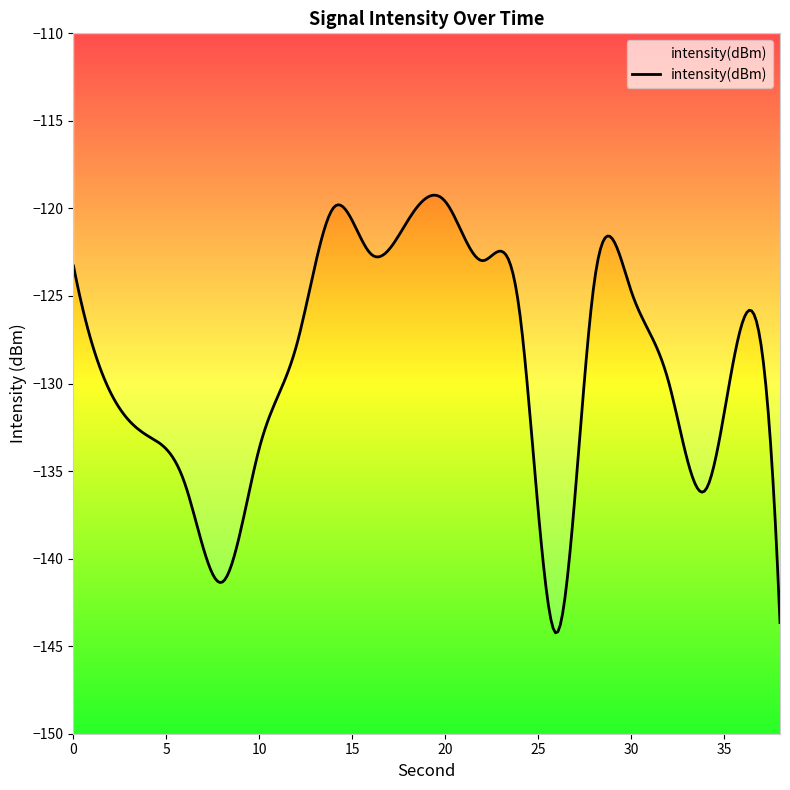

What is the difference between the maximum and minimum values?

24.6